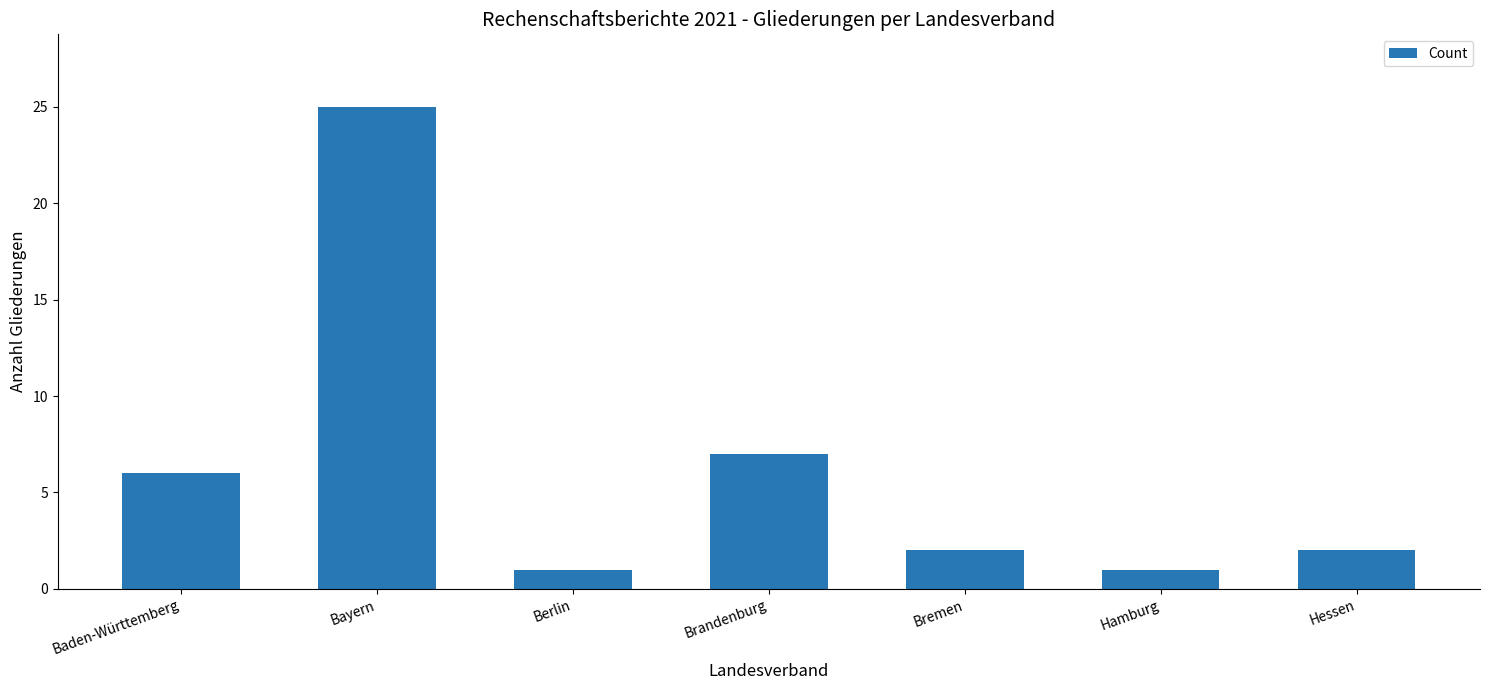

What is the sum of all values?

44